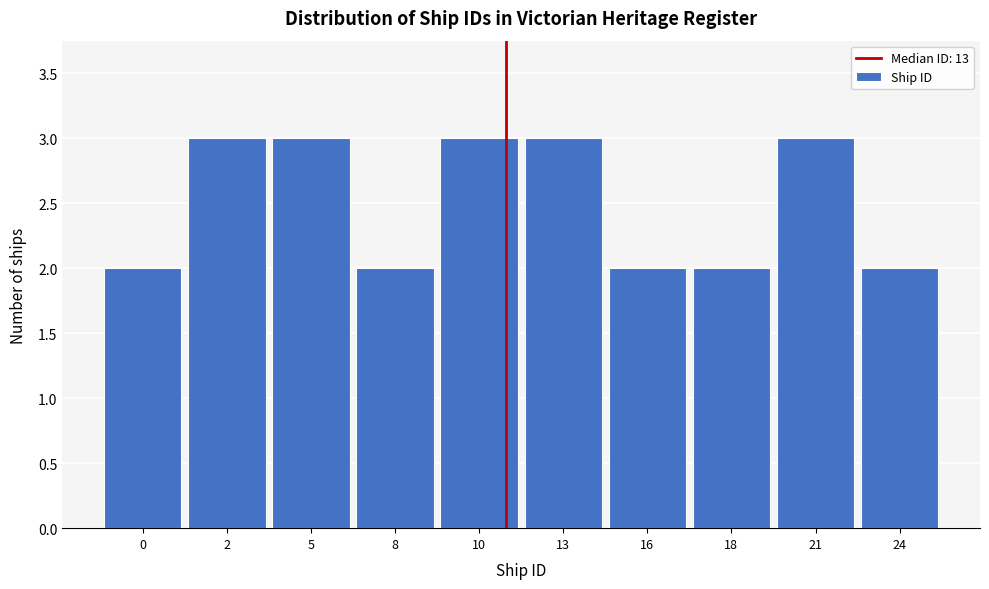

Reading left to right, what are all the values shown in this chart?

0=2	2=3	5=3	8=2	10=3	13=3	16=2	18=2	21=3	24=2